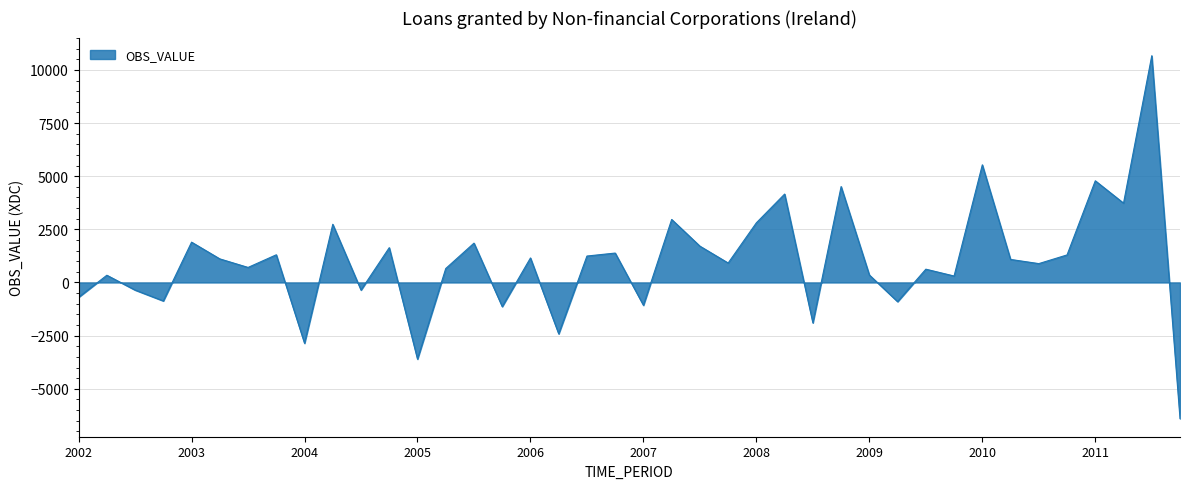

Does the chart have visible grid lines?

Yes